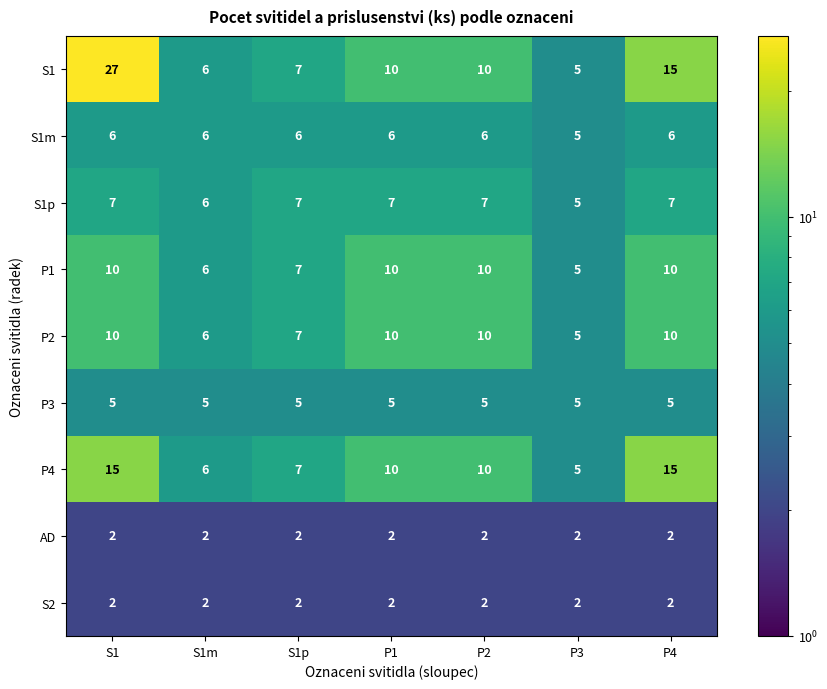

Which series has the largest range (max minus min)?

S1